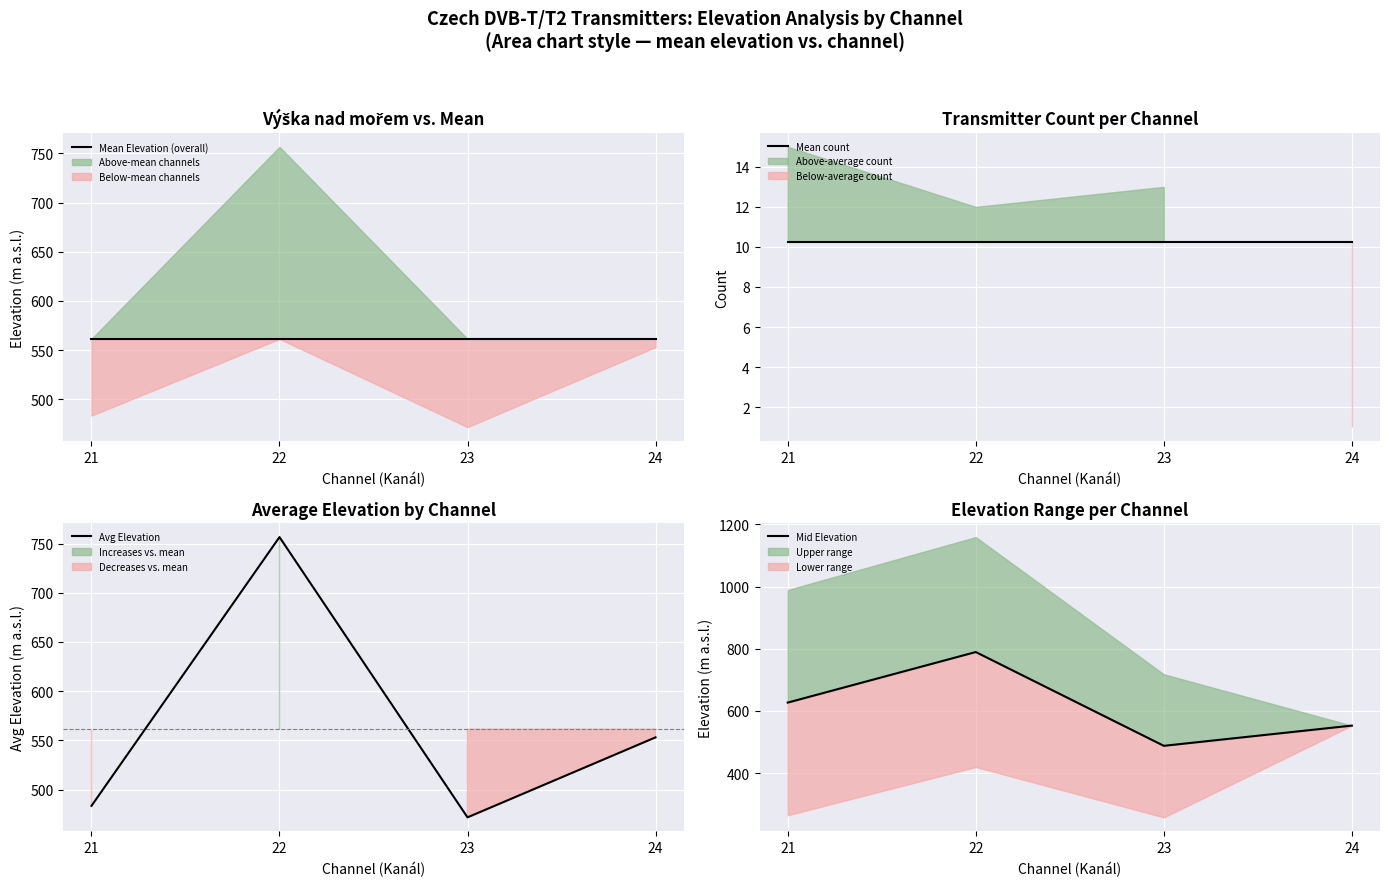

Reading right to left, extract all data points from this chart.

Mean Elevation (overall): 24=561.3	23=561.3	22=561.3	21=561.3
Mean count: 24=10.2	23=10.2	22=10.2	21=10.2
Avg Elevation: 24=553.0	23=471.7	22=756.6	21=483.4
Mid Elevation: 24=553.0	23=488.0	22=789.5	21=627.0